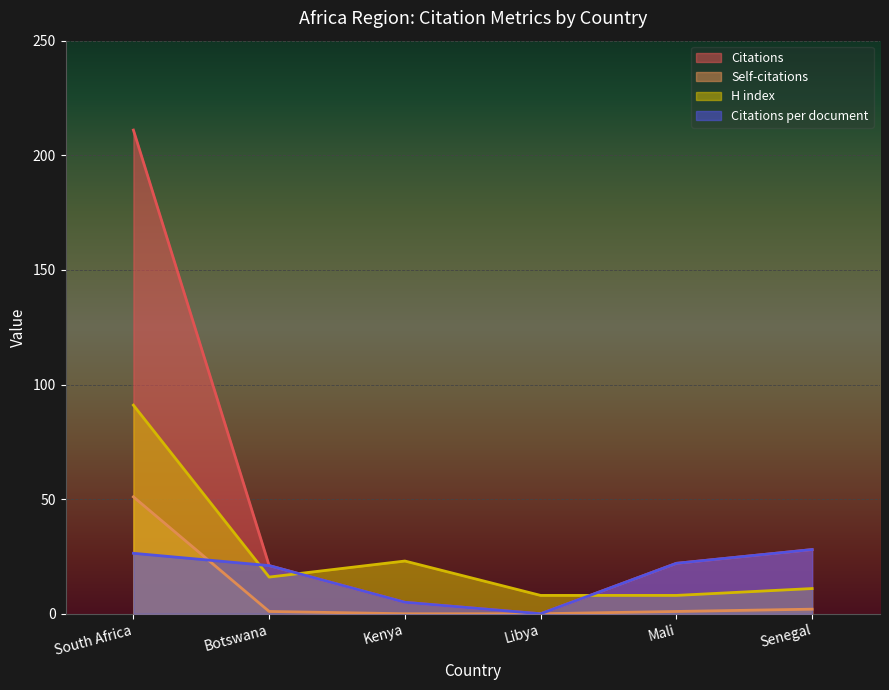

What is the greatest value displayed?

211.0